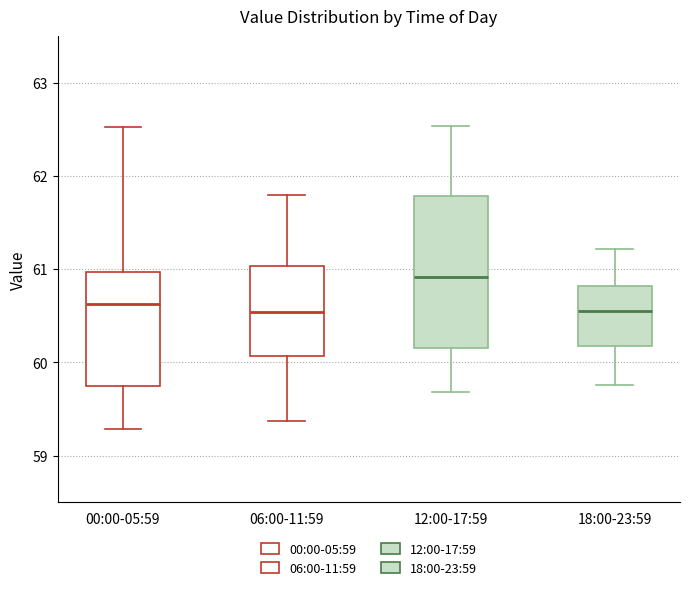

Which box is the tallest, from its lower edge to its upper edge?

12:00-17:59